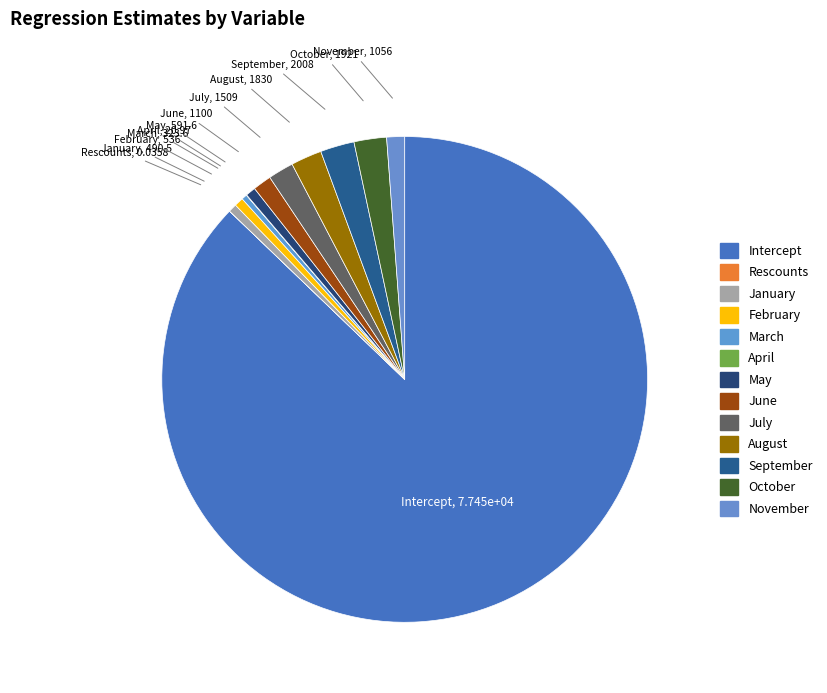

What portion of the pie excludes April?

100.0%